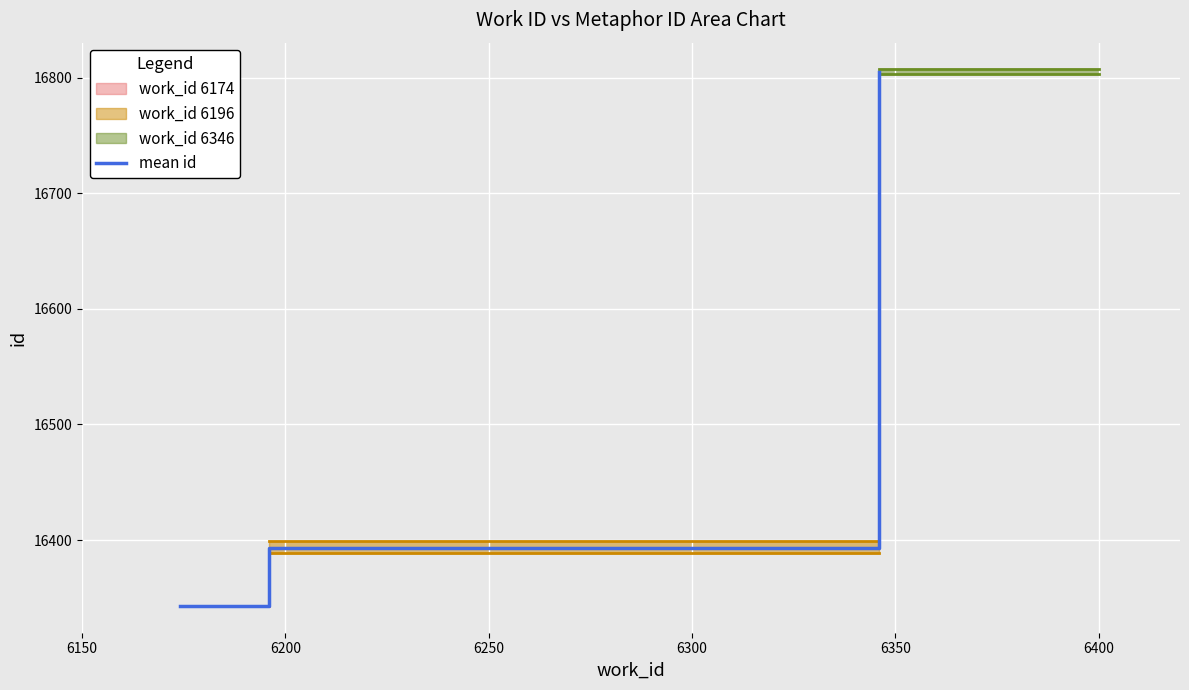

What is the highest value of the mean id series?

16805.0